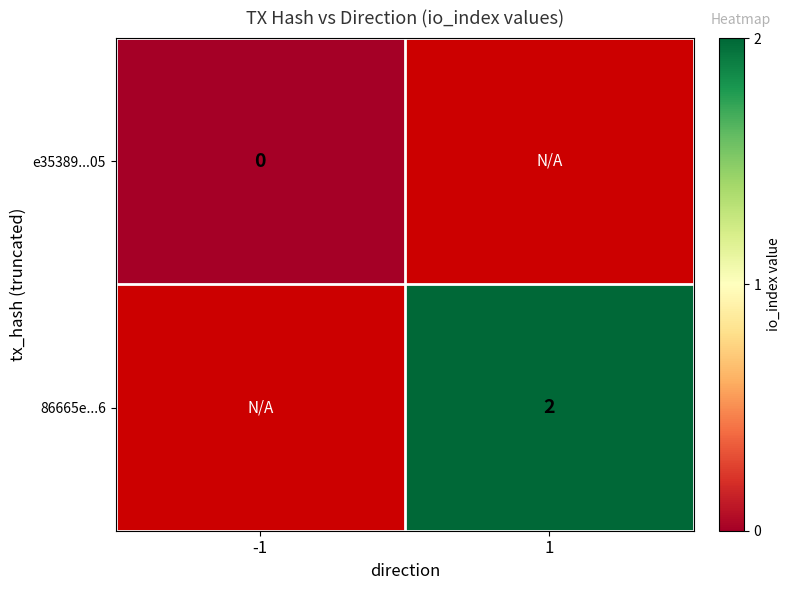

True or false: 86665e...6 has a value of 3 at 1.

False